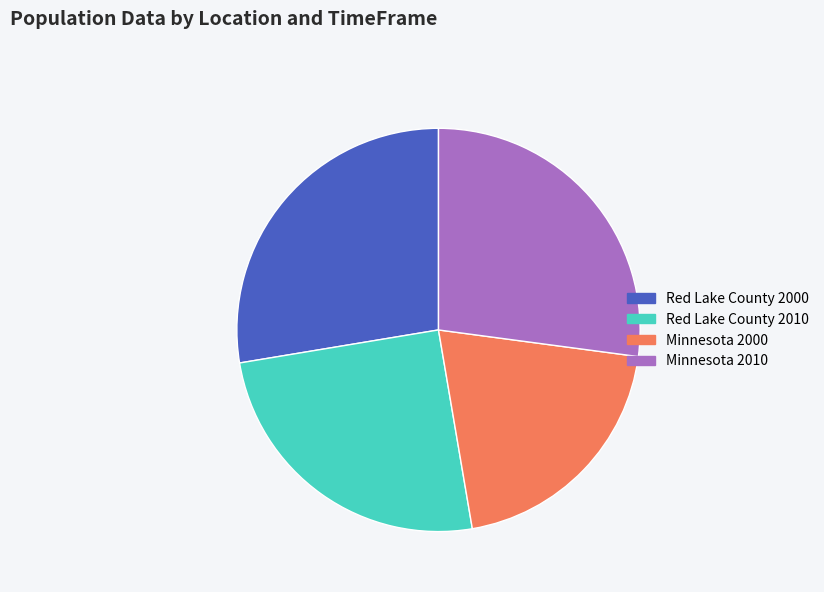

Rank the categories by value from lowest to highest.

Minnesota 2000, Red Lake County 2010, Minnesota 2010, Red Lake County 2000